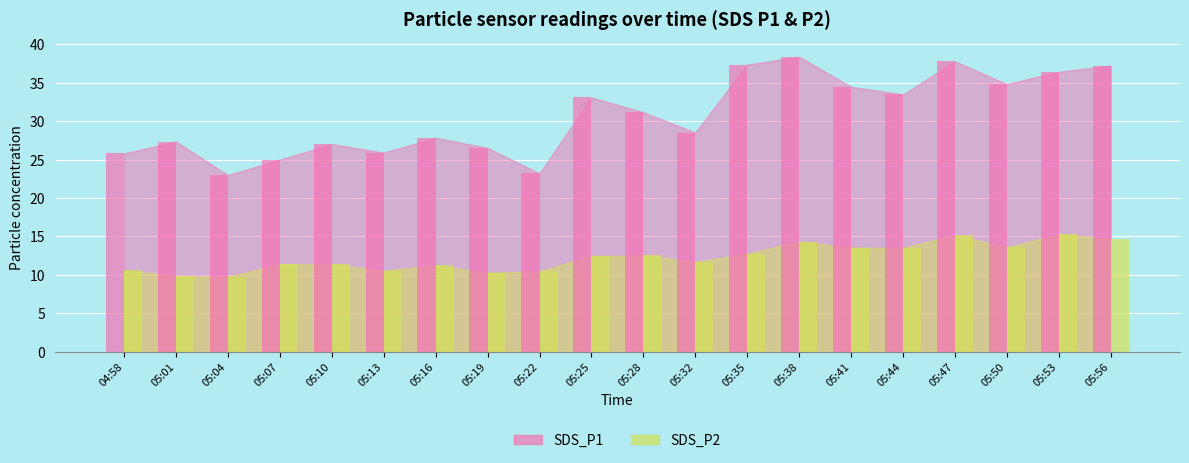

Which series has the largest range (max minus min)?

SDS_P1